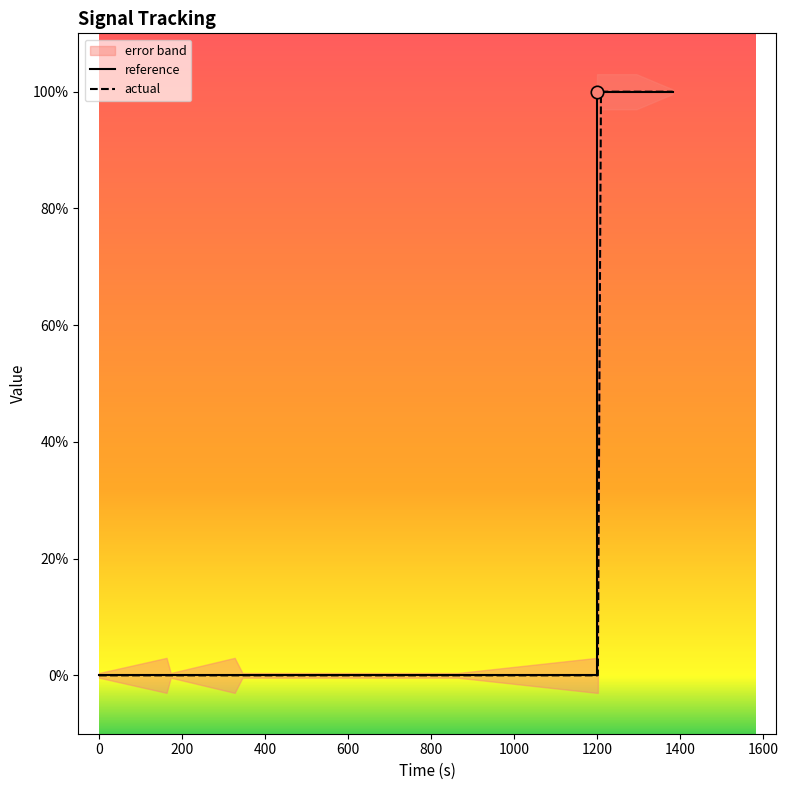

At how many categories does at least one series exceed 0?

9